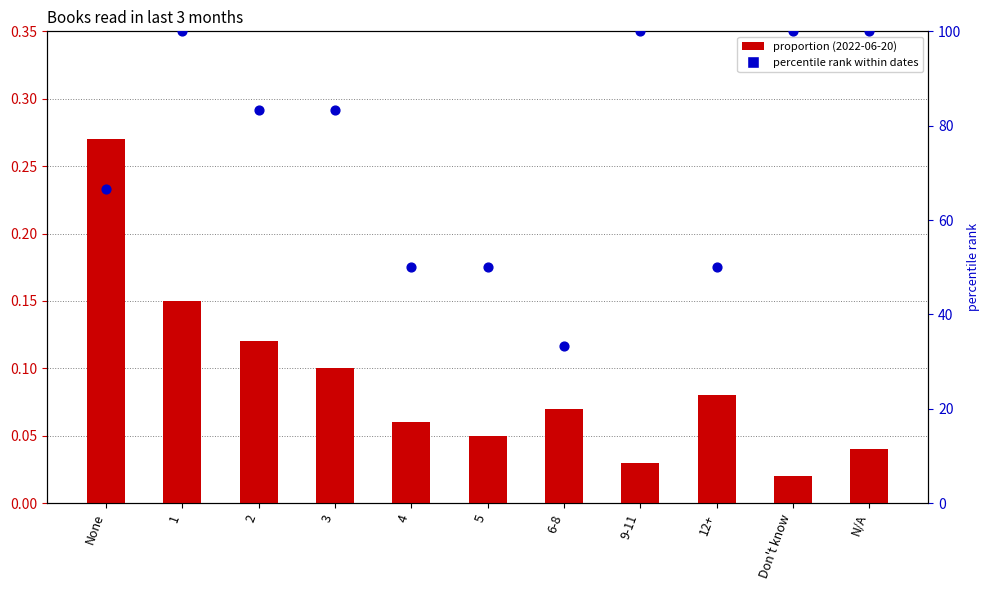

What is the total value across all series at 2?

83.5